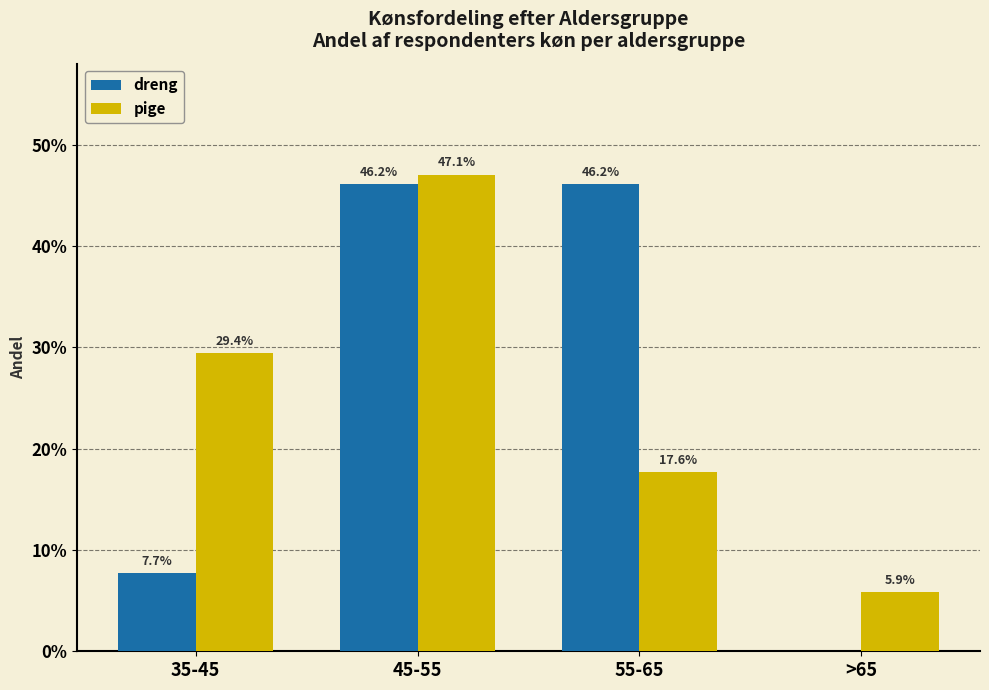

At which label is pige closest to 0?

>65